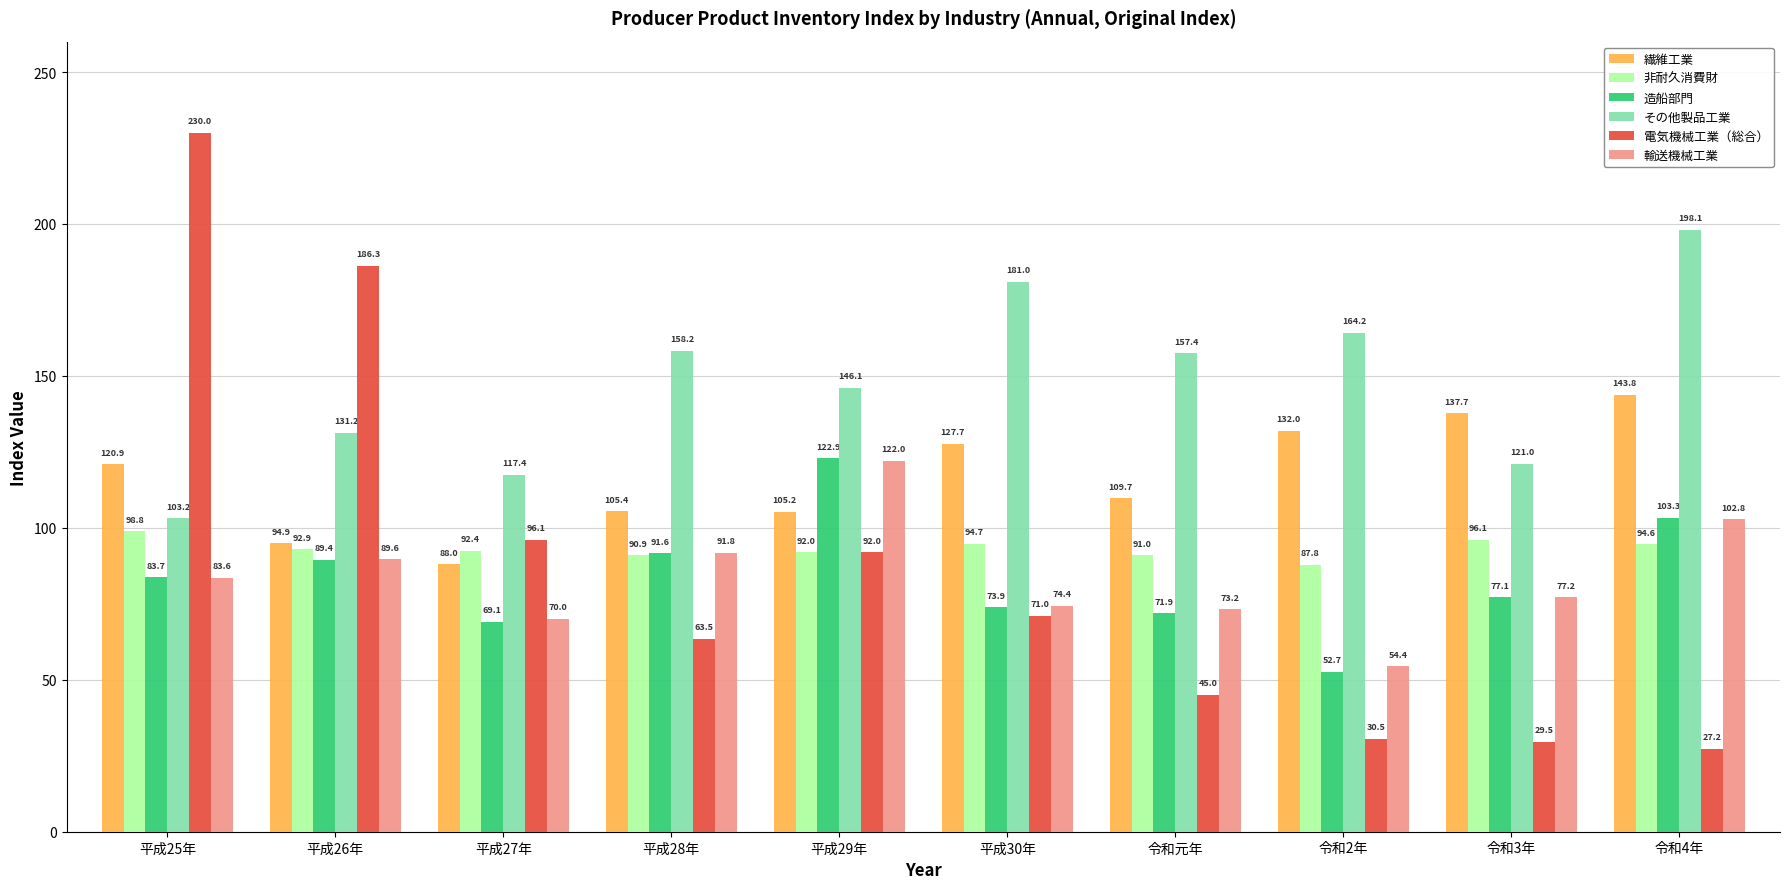

What are all the series names shown in the legend?

繊維工業, 非耐久消費財, 造船部門, その他製品工業, 電気機械工業（総合）, 輸送機械工業